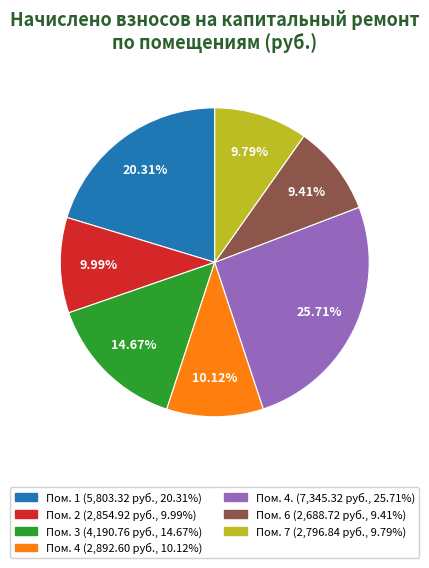

Is there any slice that represents more than half of the pie?

No